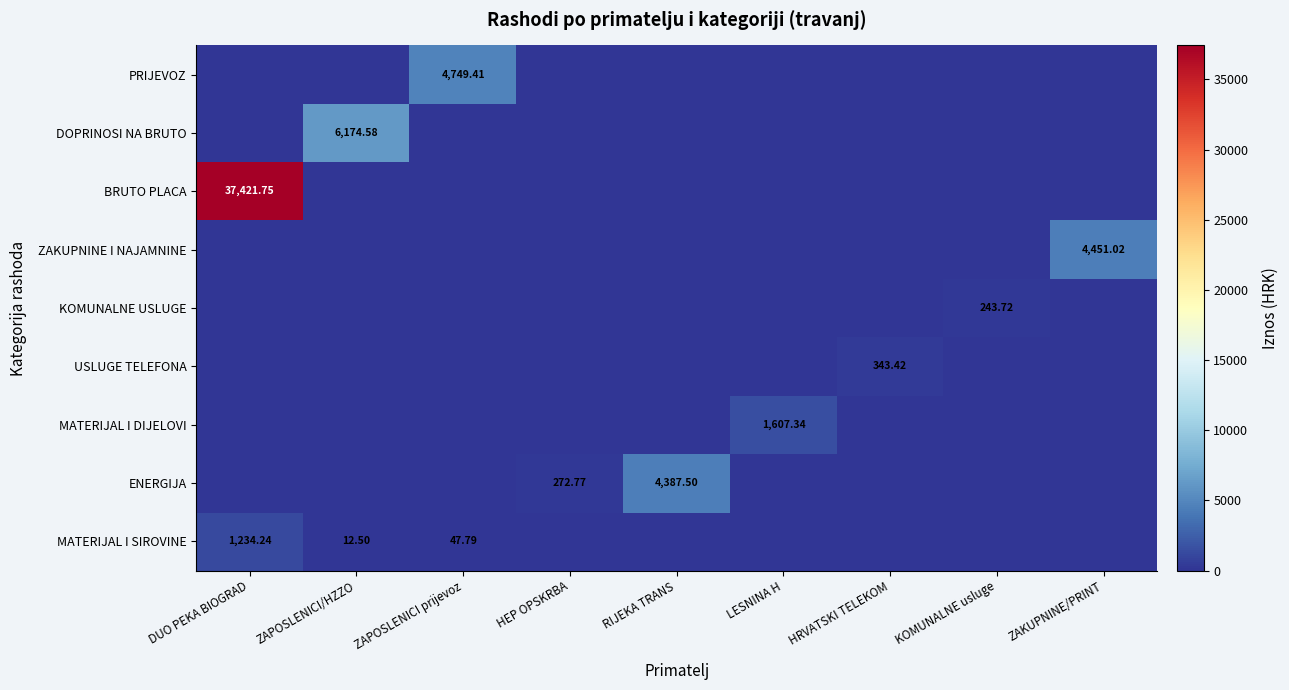

What is the greatest value displayed?

37421.8